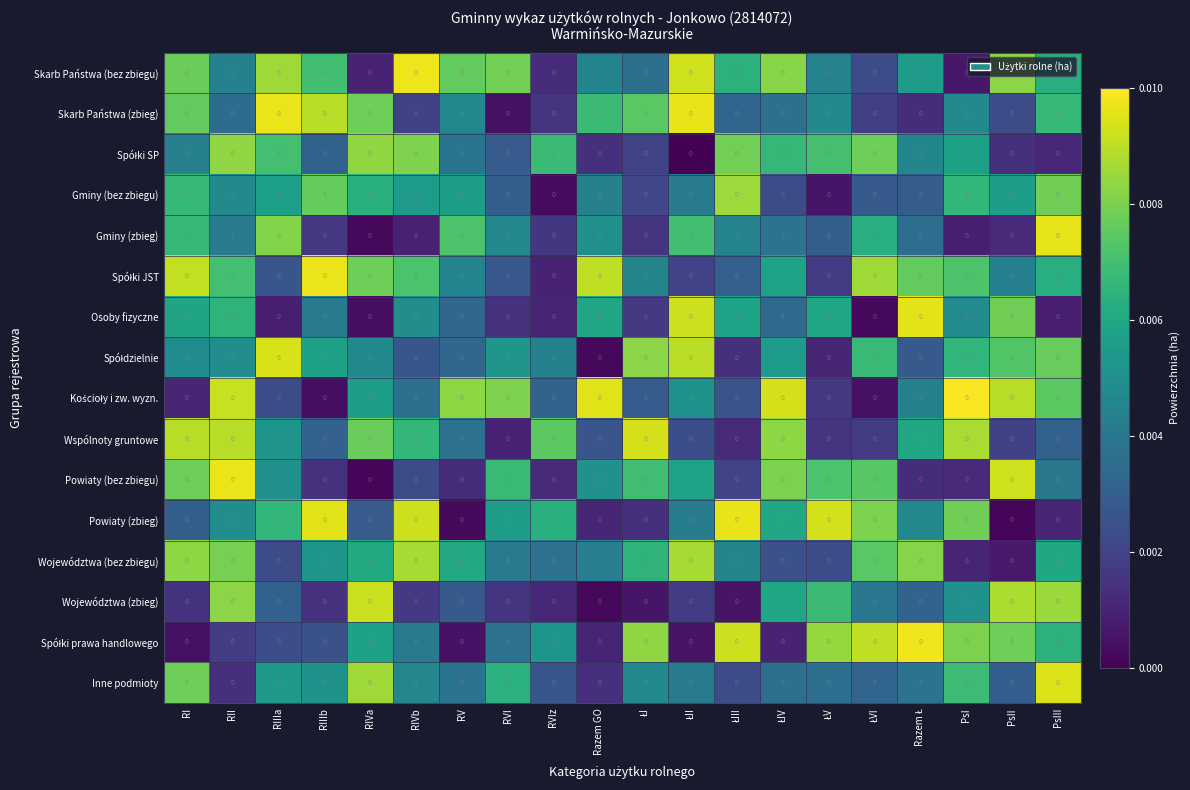

Rank the series at Razem Ł from lowest to highest value.

Skarb Państwa (zbieg), Powiaty (bez zbiegu), Spółdzielnie, Gminy (bez zbiegu), Województwa (zbieg), Gminy (zbieg), Inne podmioty, Kościoły i zw. wyzn., Spółki SP, Powiaty (zbieg), Skarb Państwa (bez zbiegu), Wspólnoty gruntowe, Spółki JST, Województwa (bez zbiegu), Osoby fizyczne, Spółki prawa handlowego